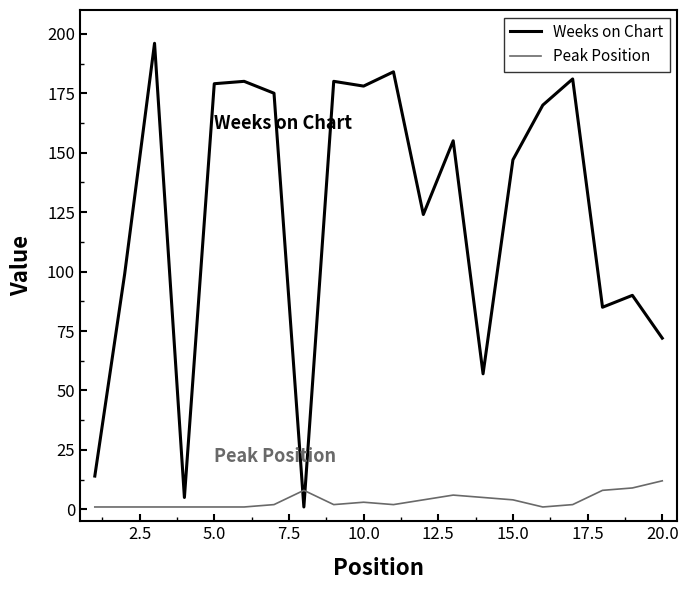

True or false: Weeks on Chart and Peak Position intersect in this chart.

True